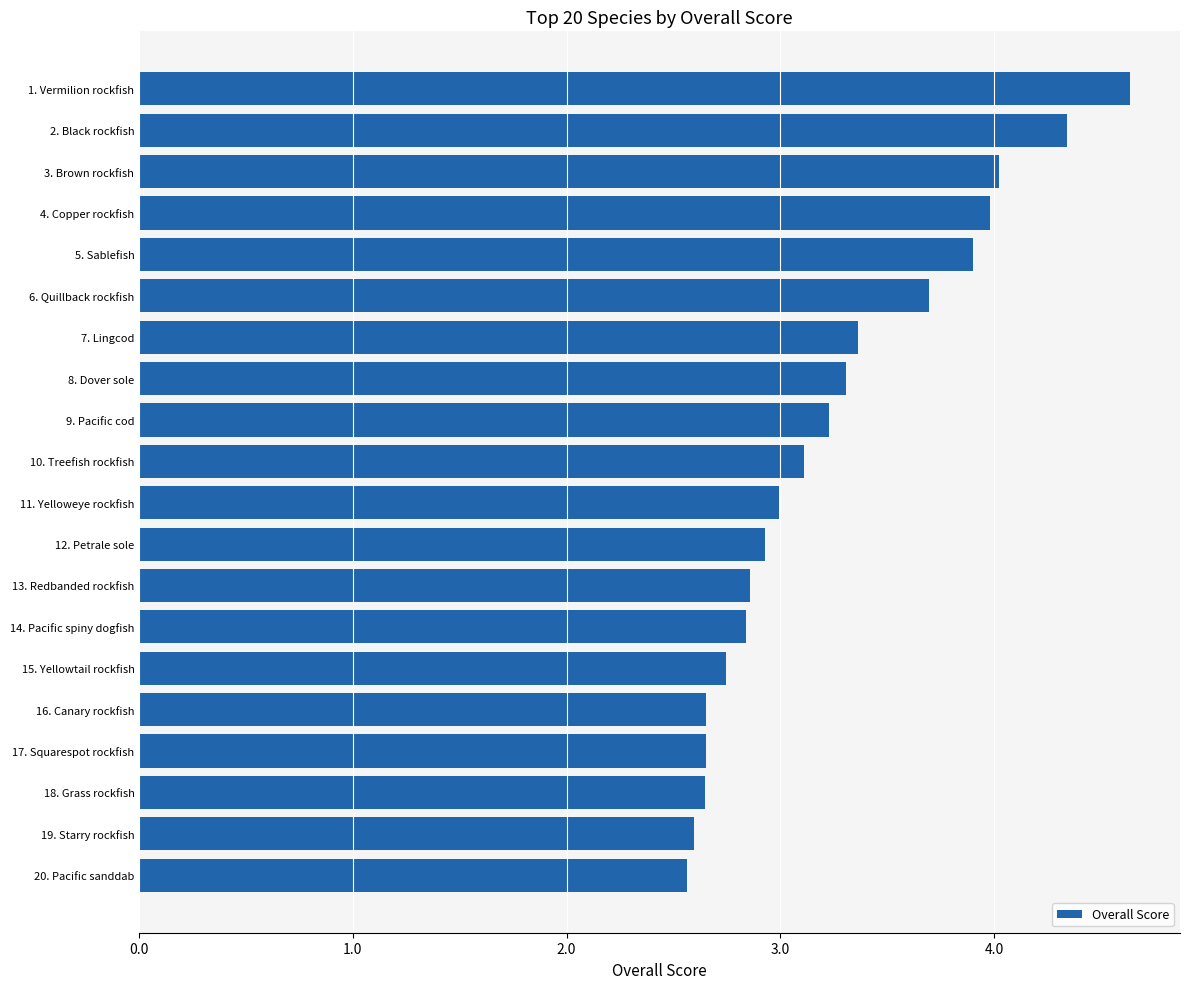

What is the maximum value shown in the chart?

4.6